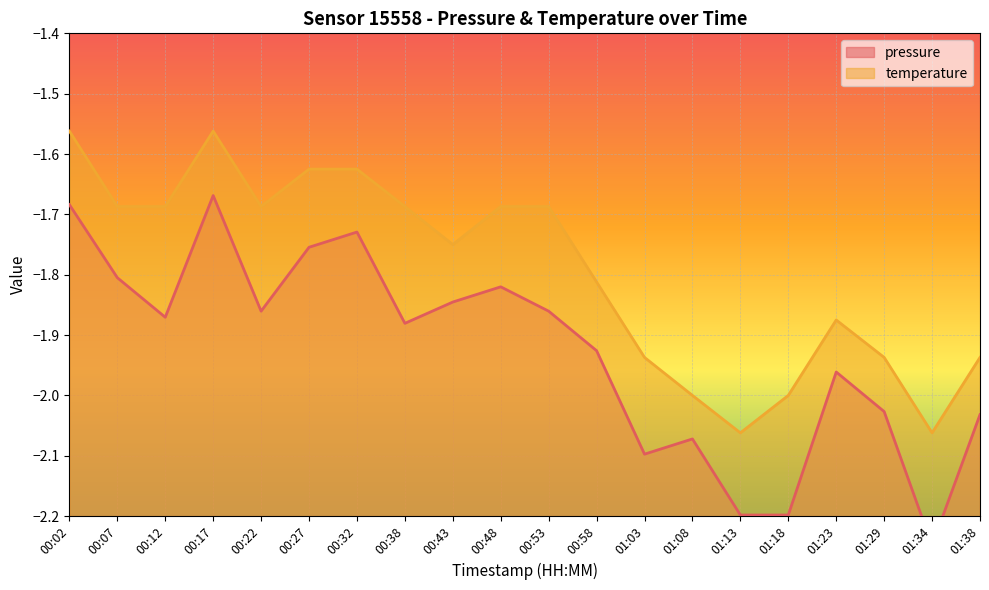

Reading left to right, transcribe all the data shown in this chart.

pressure: -1.7	-1.8	-1.9	-1.7	-1.9	-1.8	-1.7	-1.9	-1.8	-1.8	-1.9	-1.9	-2.1	-2.1	-2.2	-2.2	-2.0	-2.0	-2.2	-2.0
temperature: -1.6	-1.7	-1.7	-1.6	-1.7	-1.6	-1.6	-1.7	-1.8	-1.7	-1.7	-1.8	-1.9	-2.0	-2.1	-2.0	-1.9	-1.9	-2.1	-1.9